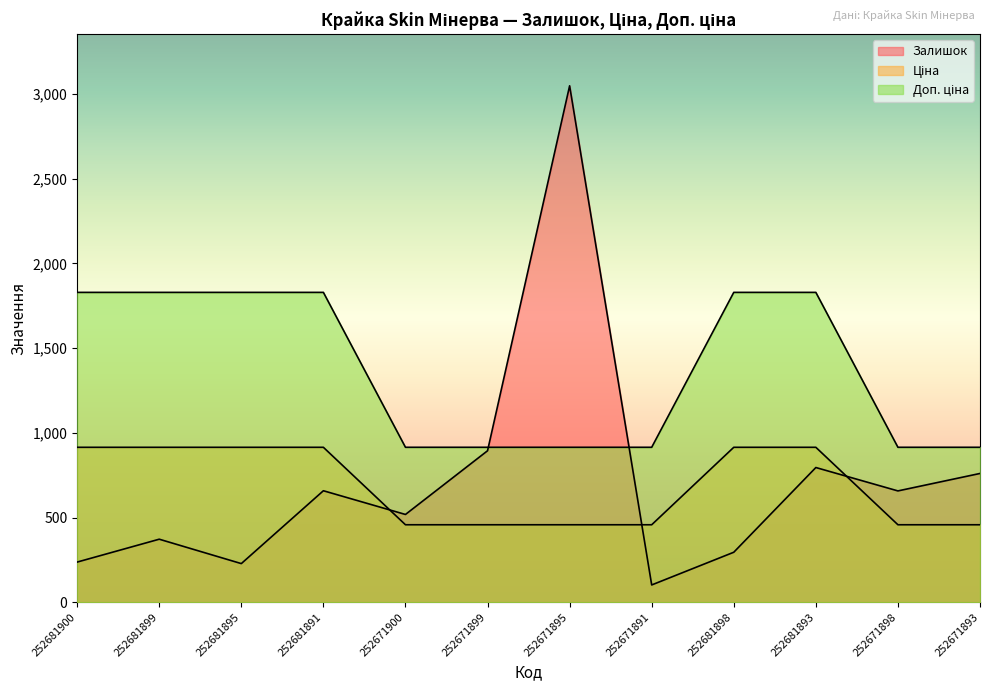

Reading left to right, extract all data points from this chart.

Залишок: 237.0	372.0	228.0	658.0	518.0	894.0	3048.0	102.0	295.0	795.0	657.0	760.0
Ціна: 914.4	914.4	914.4	914.4	457.2	457.2	457.2	457.2	914.4	914.4	457.2	457.2
Доп. ціна: 1828.8	1828.8	1828.8	1828.8	914.5	914.5	914.5	914.5	1828.8	1828.8	914.5	914.5